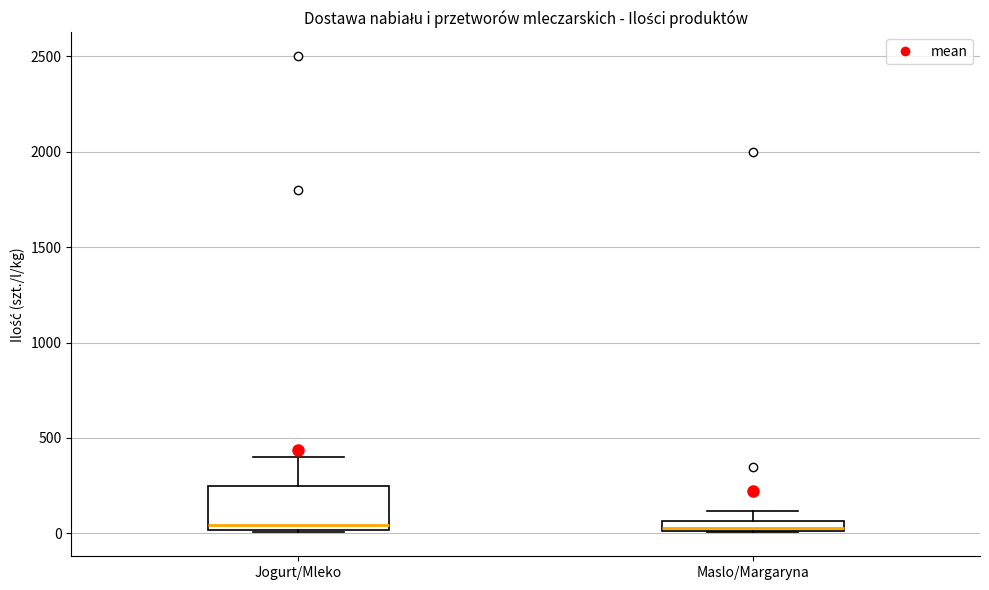

Where does the upper whisker of the box for Maslo/Margaryna end on the y-axis? The values are not printed on the chart, so give them approximately, as read against the axis.

100